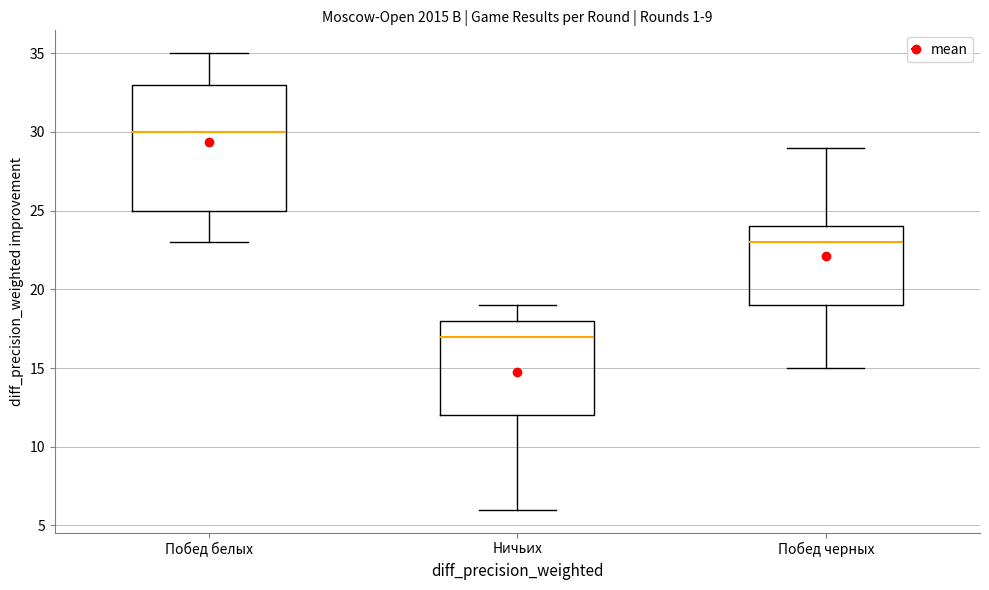

Which box has the lowest median line?

Ничьих